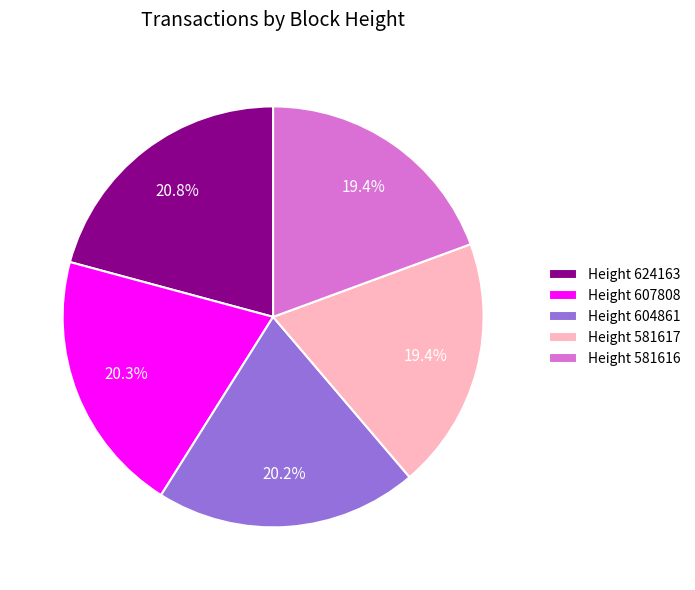

Which category has the biggest portion of the pie?

Height 624163